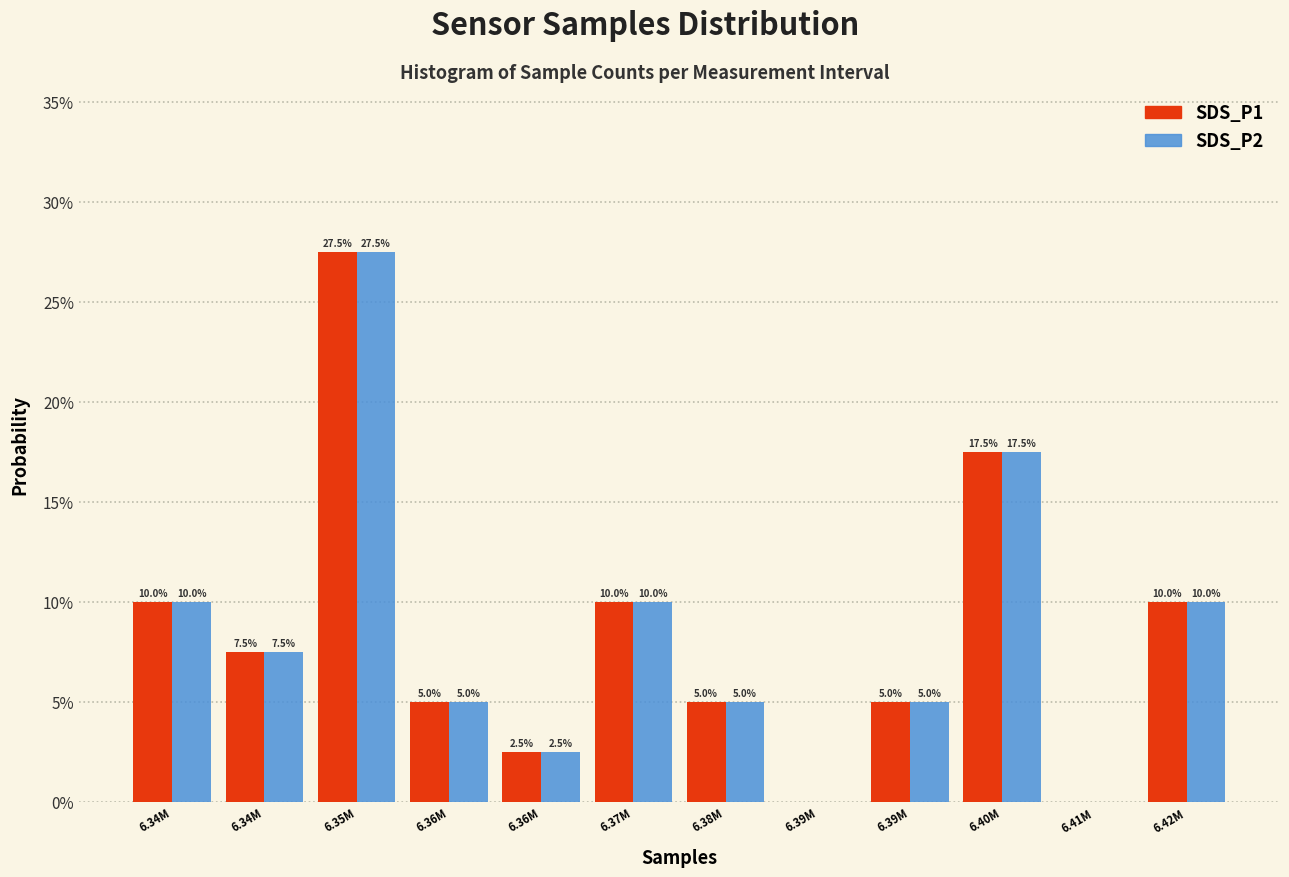

What are all the series names shown in the legend?

SDS_P1, SDS_P2